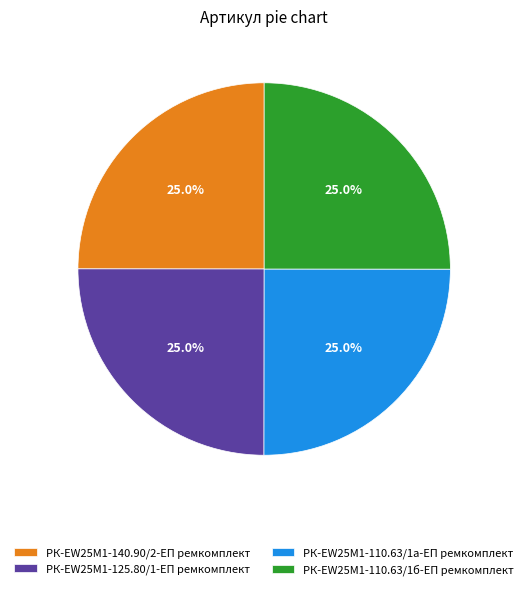

Approximately how many times larger is the value at РК-EW25M1-110.63/1б-ЕП ремкомплект compared to РК-EW25M1-110.63/1а-ЕП ремкомплект?

1.0